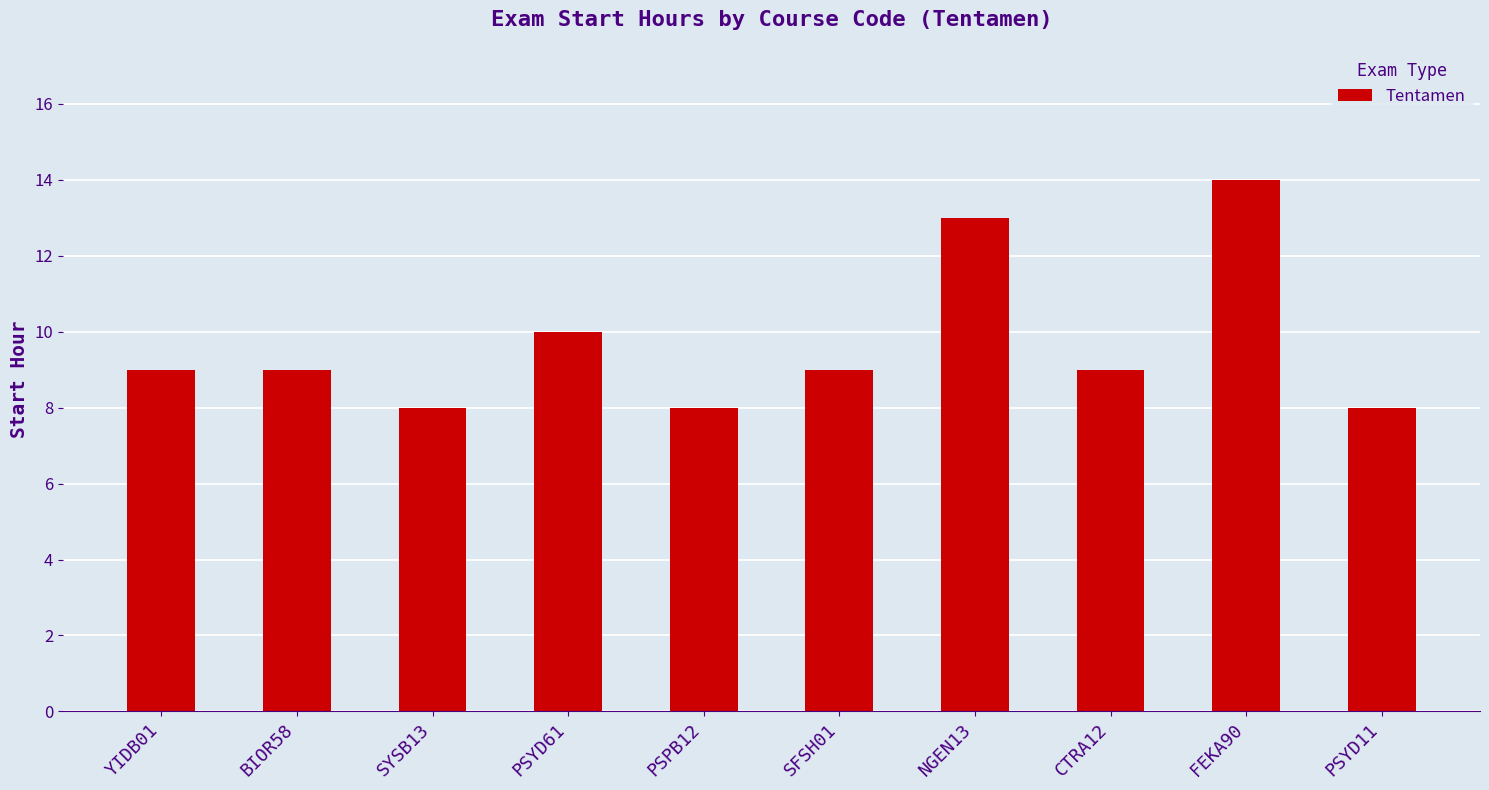

What is the sum of all values?

97